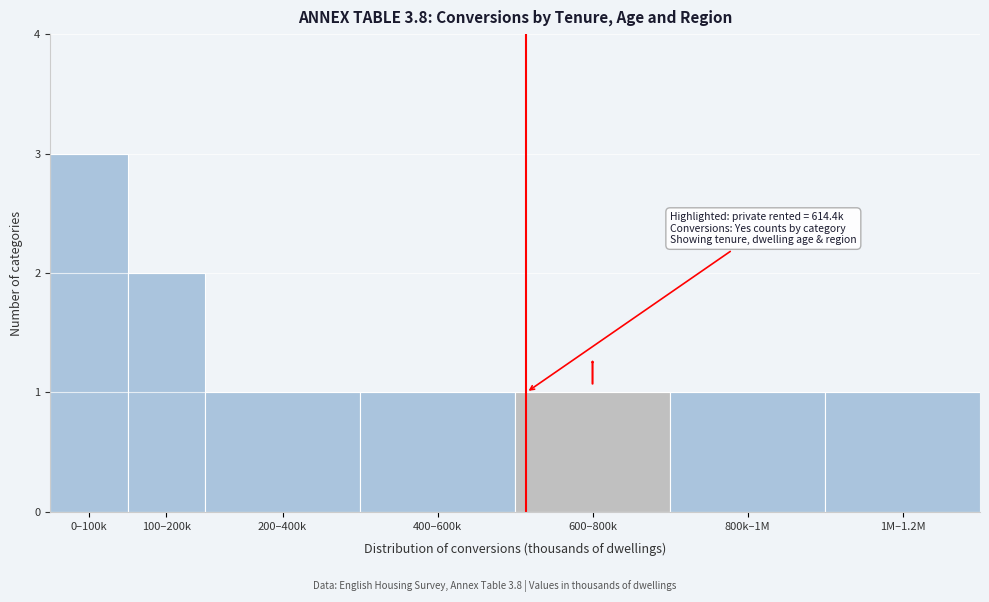

Reading left to right, list all the values displayed in this chart.

0–100k=3	100–200k=2	200–400k=1	400–600k=1	600–800k=1	800k–1M=1	1M–1.2M=1